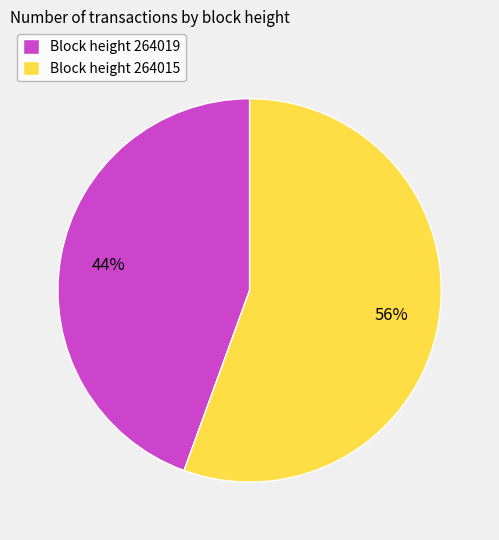

To the nearest percent, what portion does Block height 264019 represent?

44%